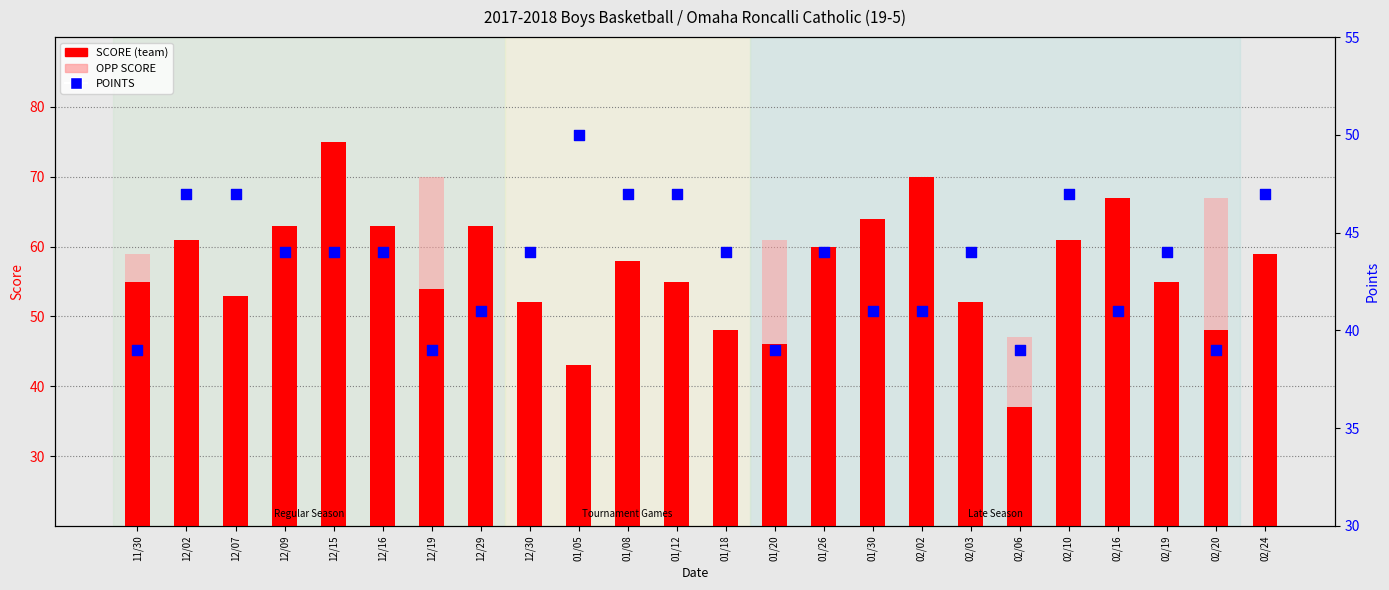

What are all the series names shown in the legend?

SCORE, OPP SCORE, POINTS